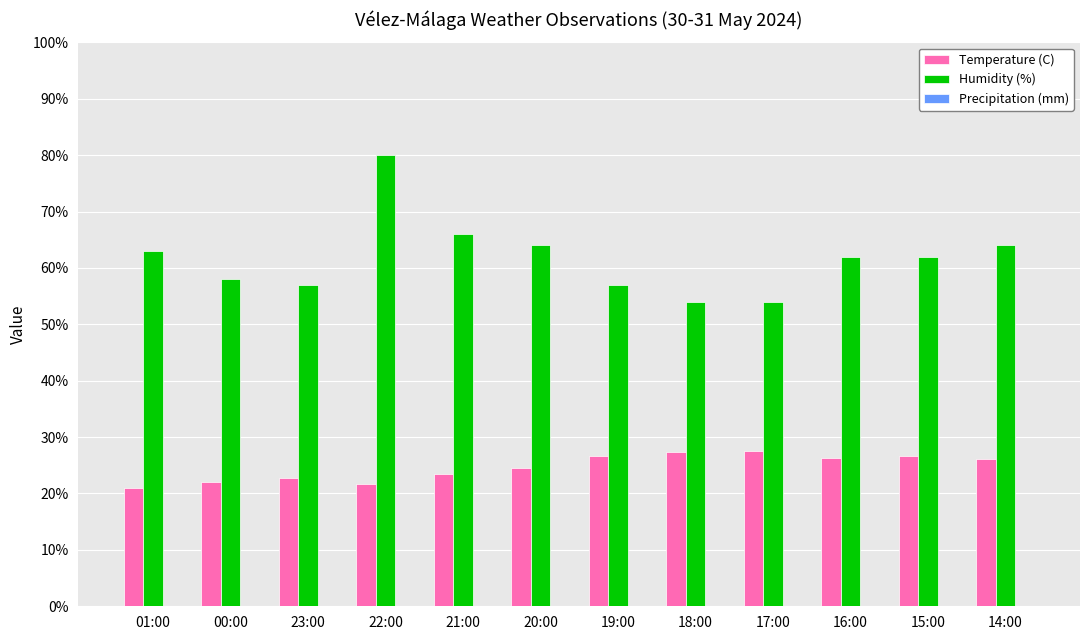

The value of Temperature (C) at 01:00 is 20.9. True or false?

True